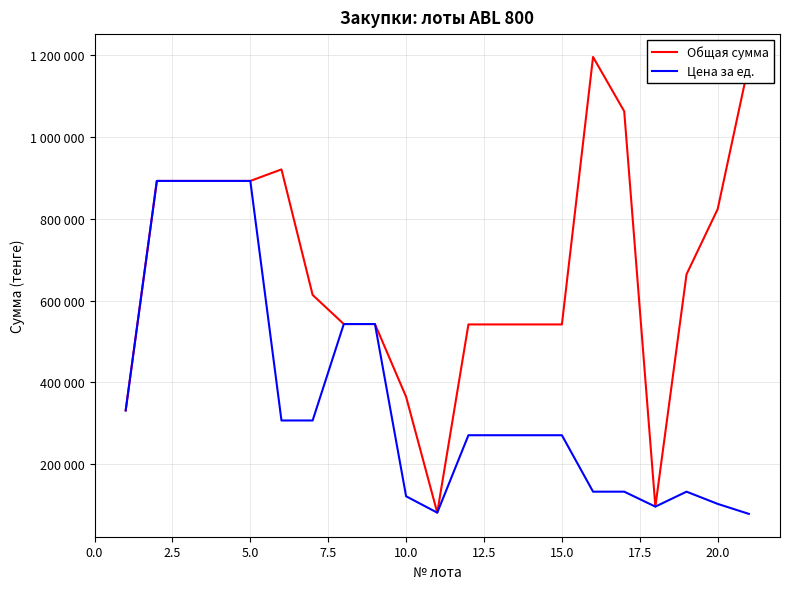

What are all the series names shown in the legend?

Общая сумма, Цена за ед.